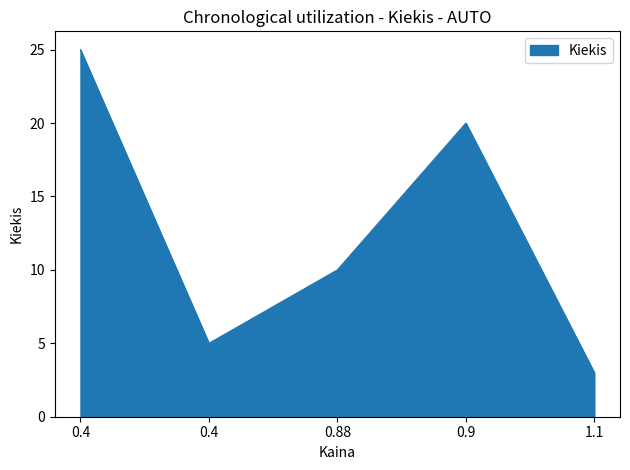

Rank the categories by value from highest to lowest.

0.4, 0.9, 0.88, 0.4, 1.1